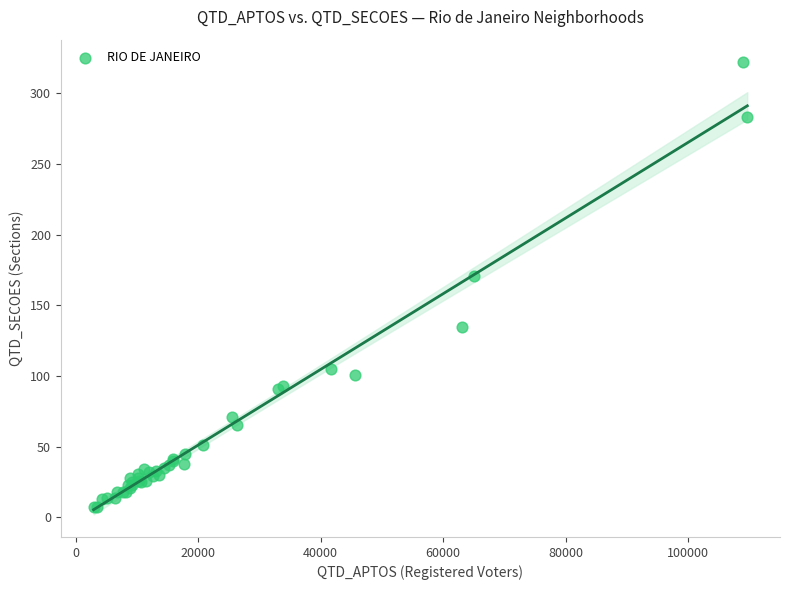

What Y value in the scatter plot is closest to 164?

171